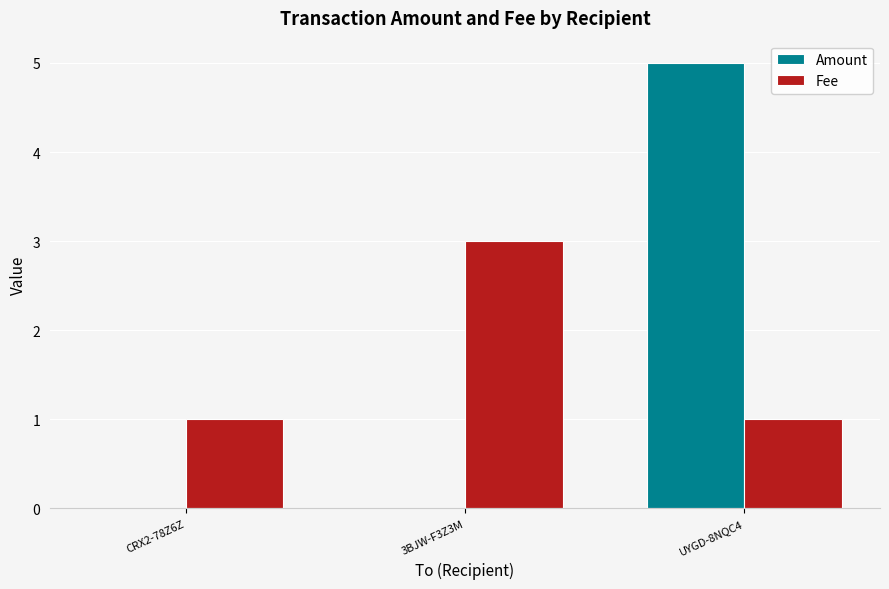

Are the bars grouped side by side (vs. stacked)?

Yes